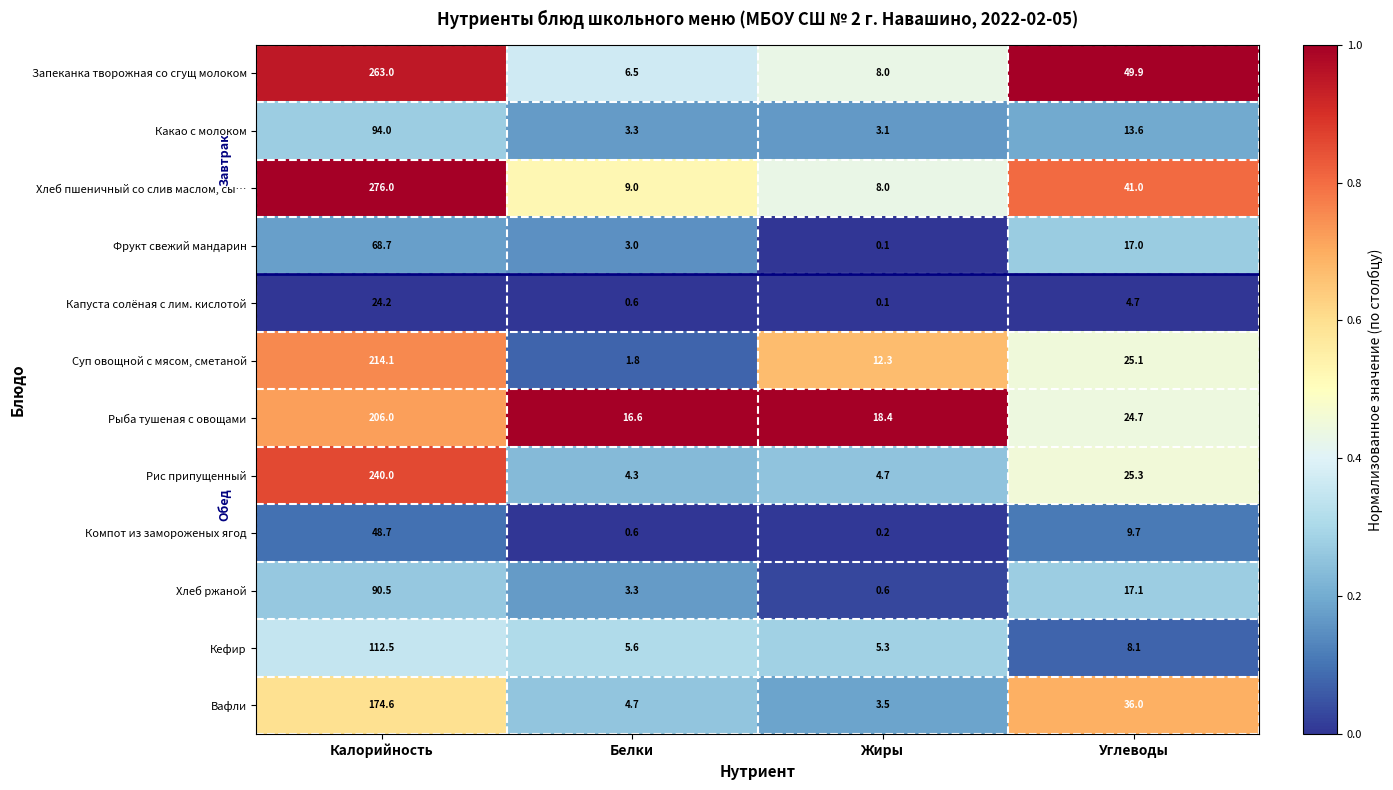

At how many categories does at least one series exceed 0?

4